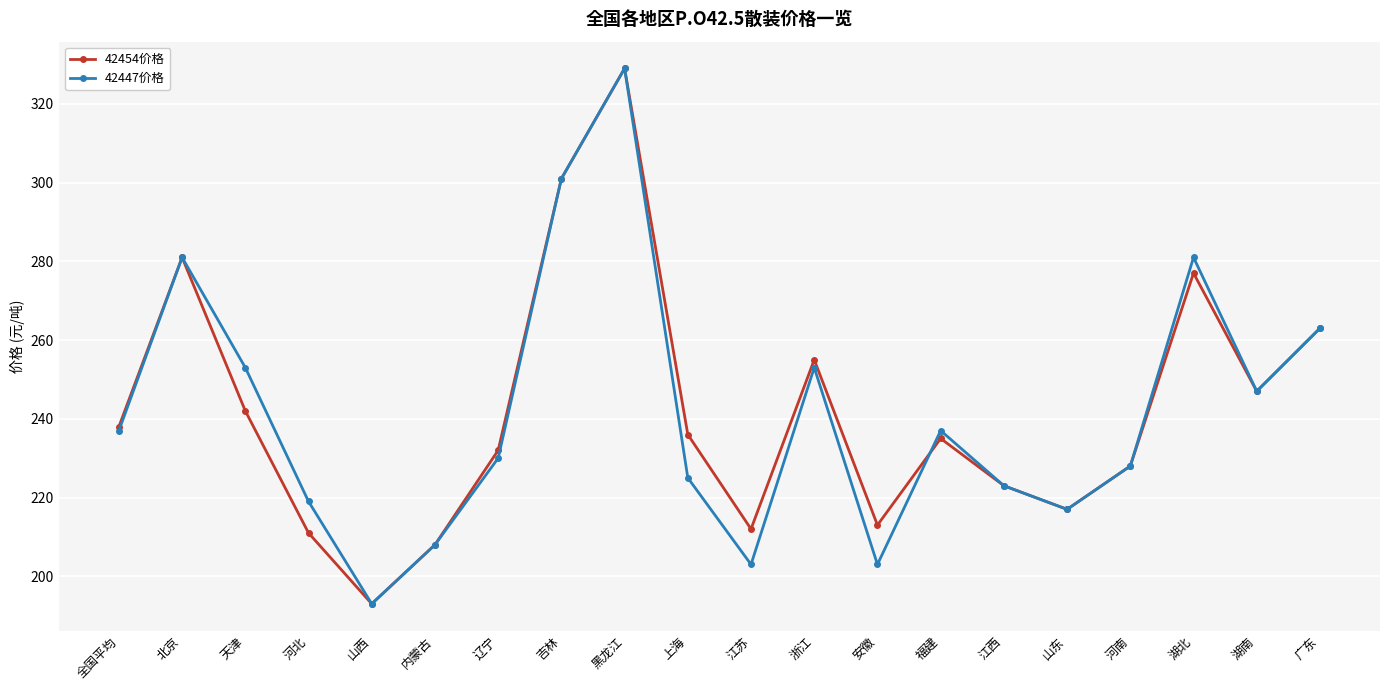

How many values in the 42447价格 series are below 237?

10